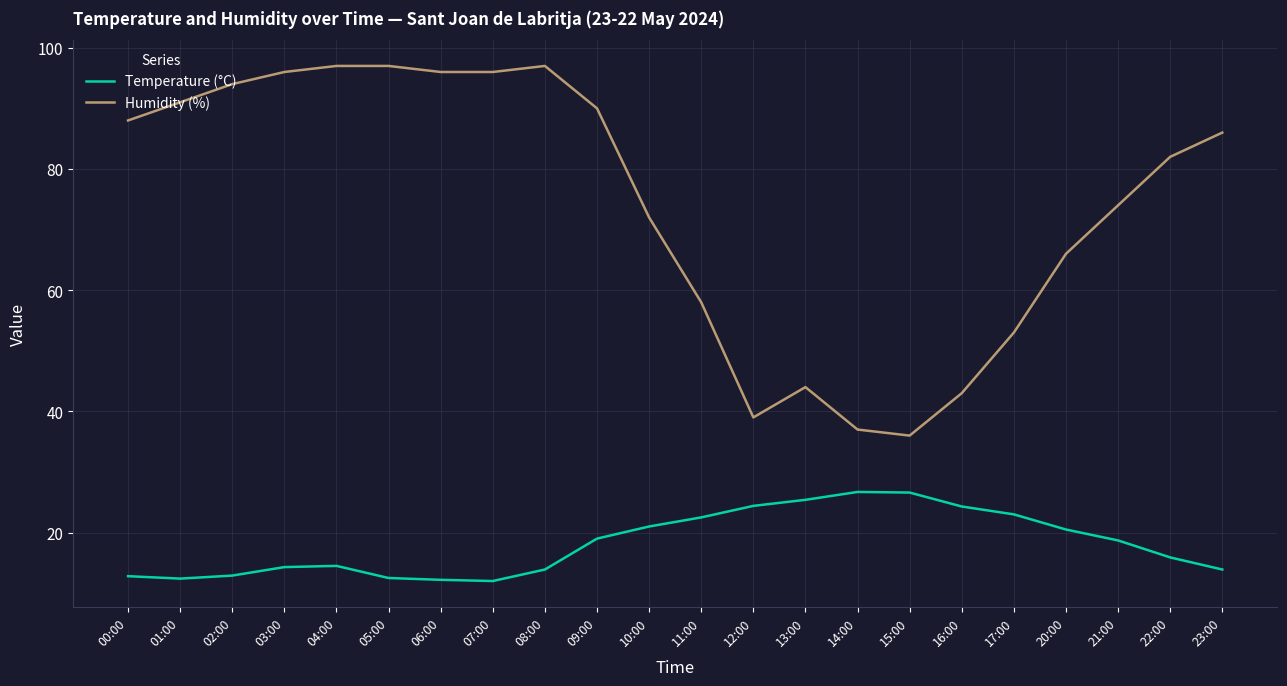

Which series changed the most between 01:00 and 04:00?

Humidity (%)